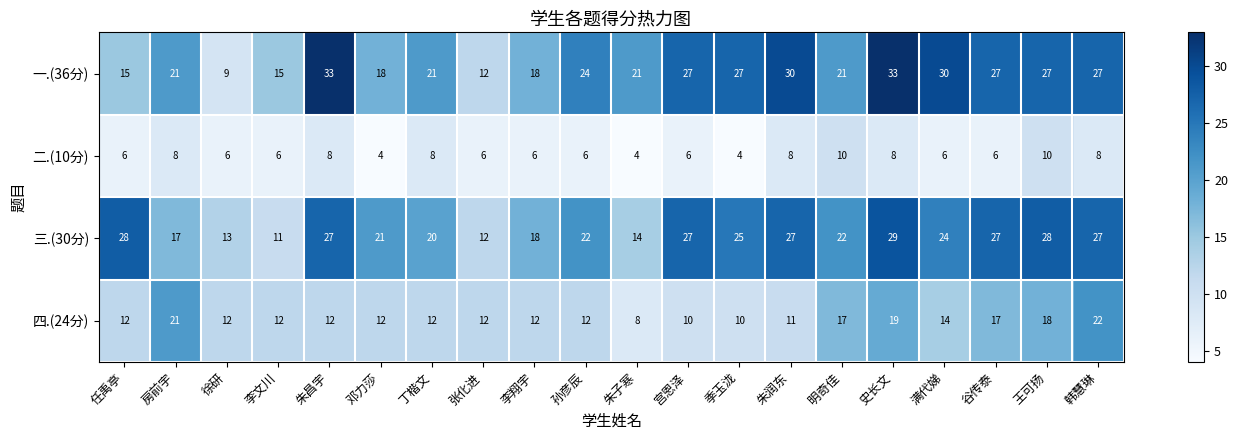

Which category has the highest value in the 四.(24分) series?

韩慧琳